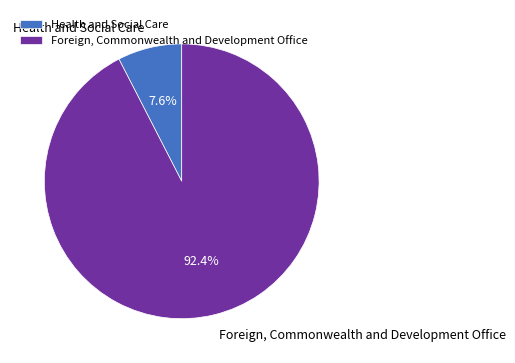

To the nearest percent, what portion does Foreign, Commonwealth and Development Office represent?

92%